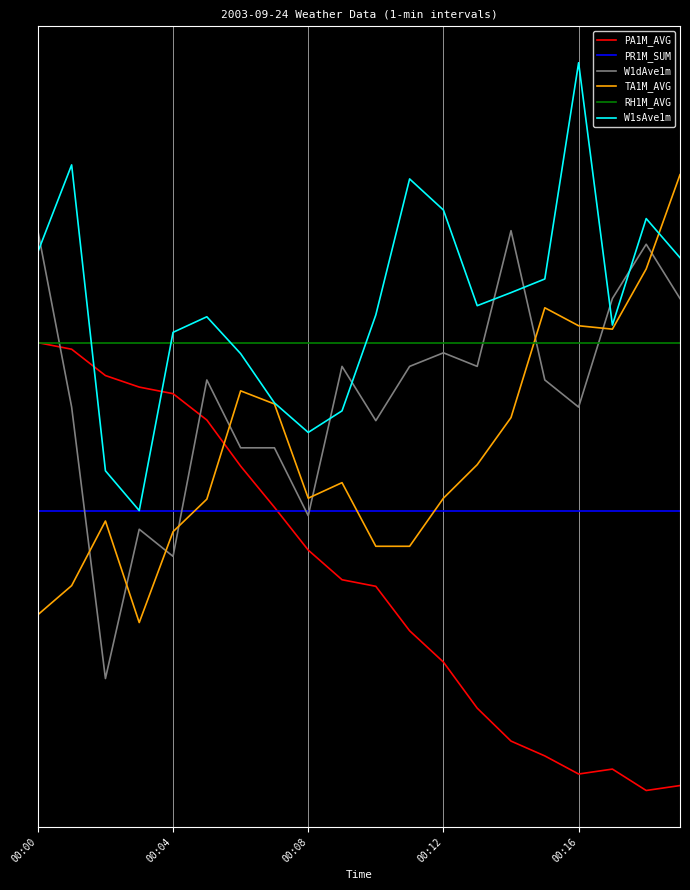

What is the maximum value for PR1M_SUM?

50.0